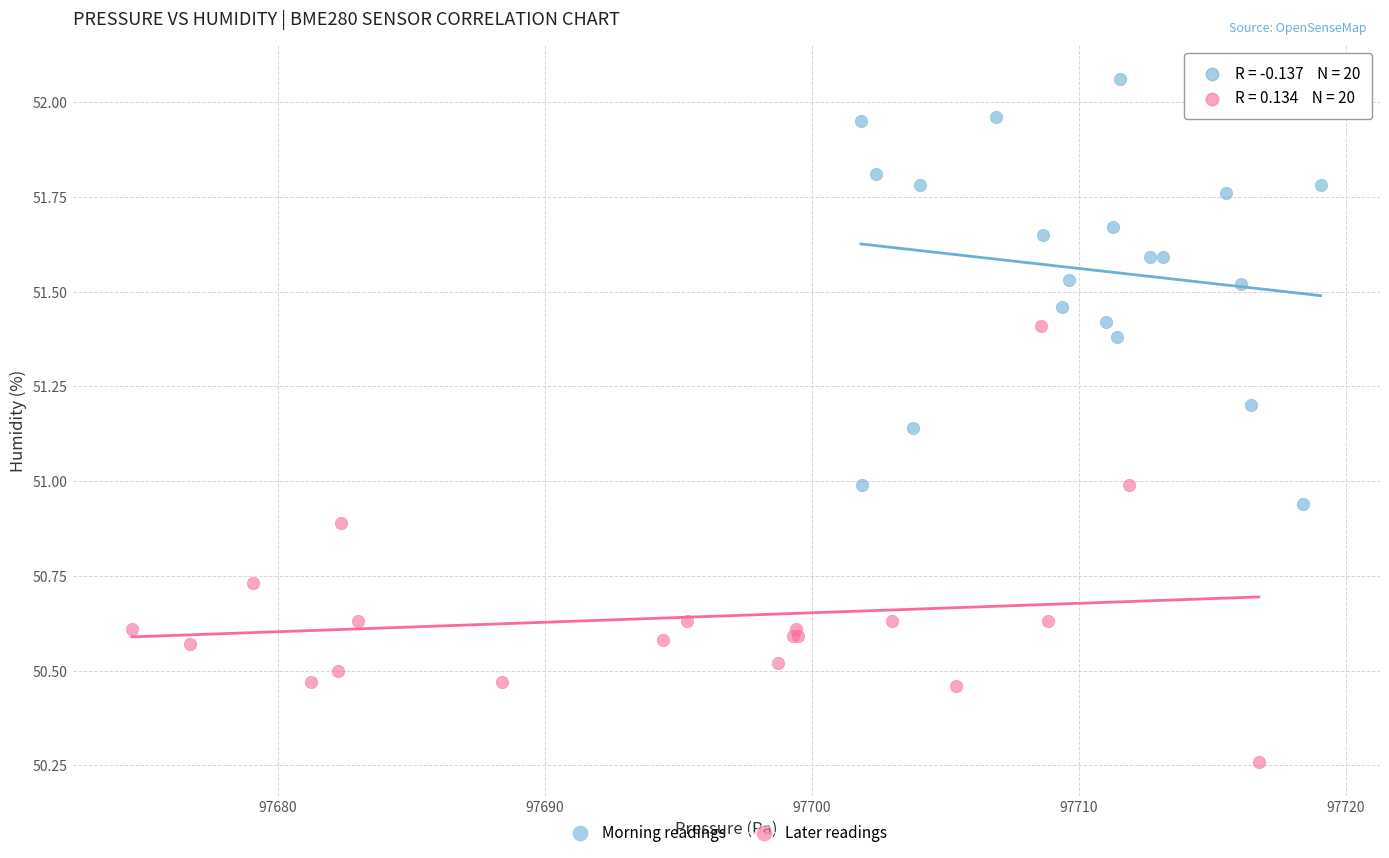

Which series has the largest Y range (max minus min)?

Later readings